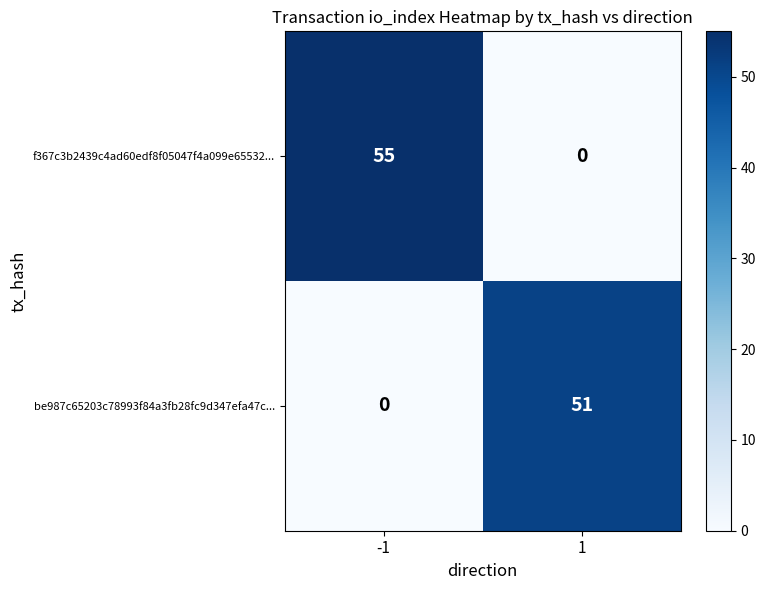

Reading right to left, transcribe all the data shown in this chart.

f367c3b2439c4ad60edf8f05047f4a099e65532...: 0	55
be987c65203c78993f84a3fb28fc9d347efa47c...: 51	0